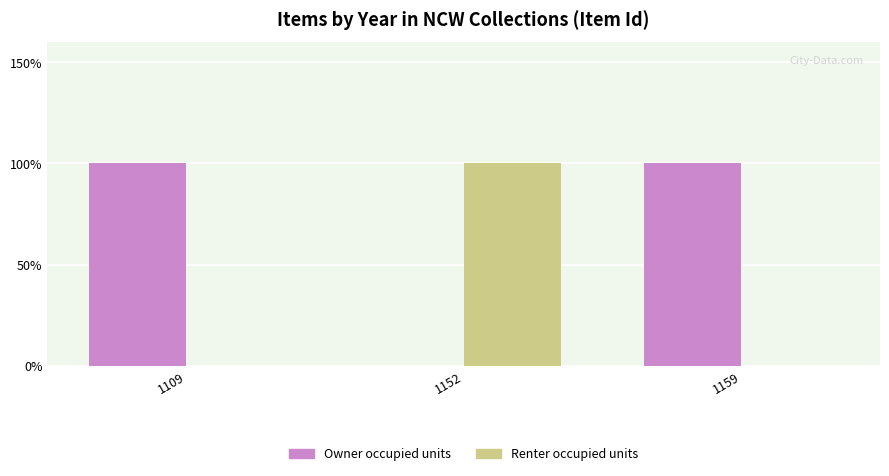

What is the sum of all Renter occupied units values?

1